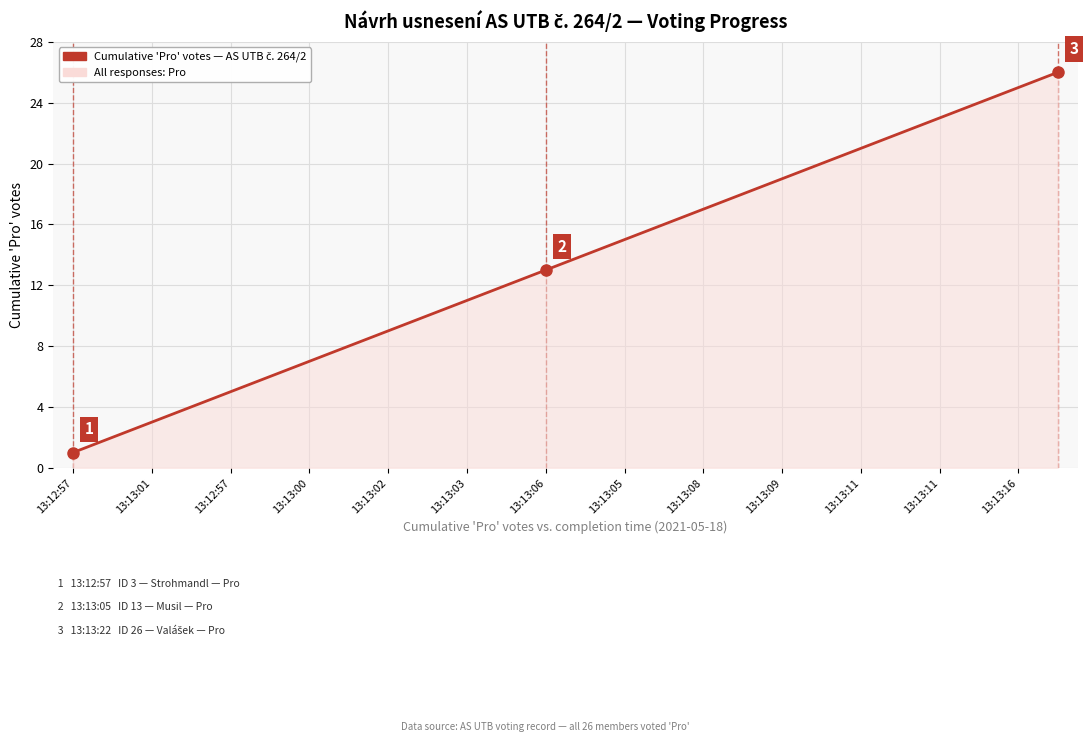

What is the maximum value shown in the chart?

26